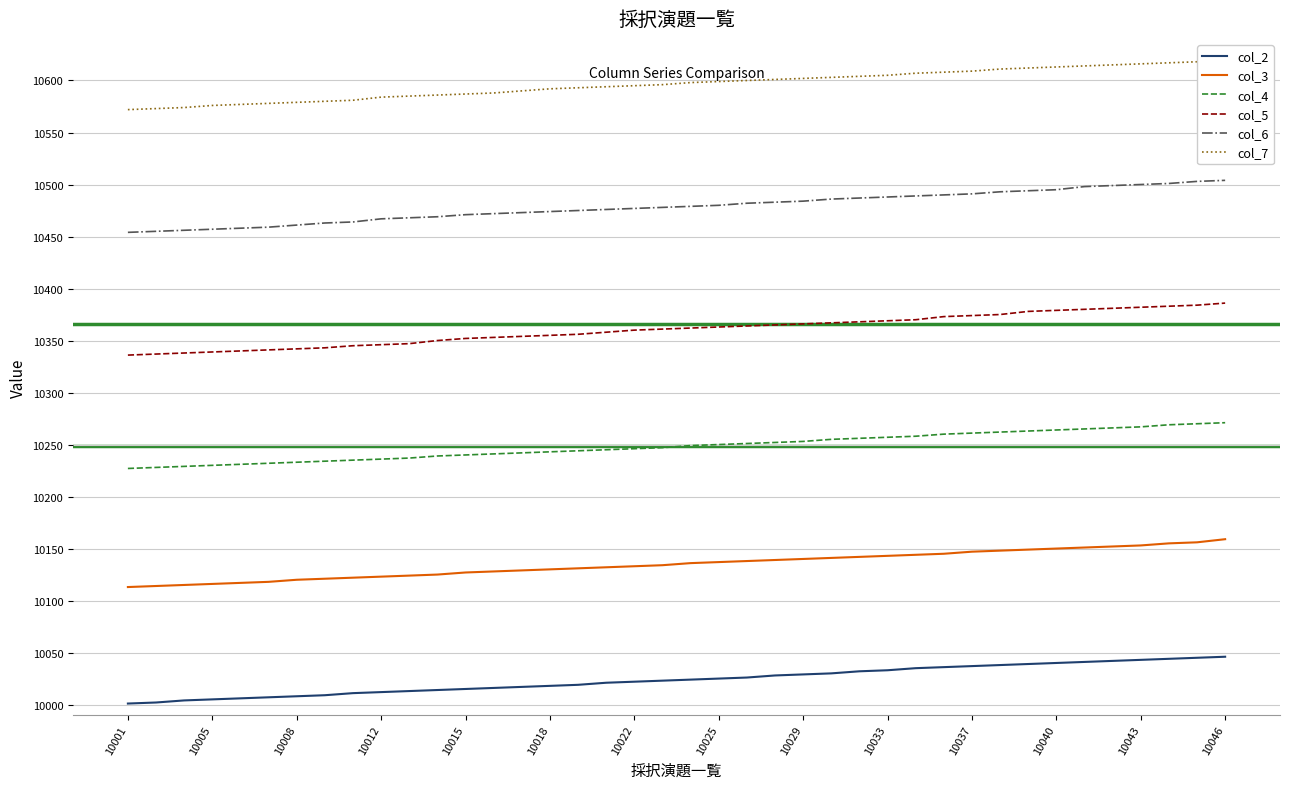

What is the value of the col_6 point at the 13th from the left?

10471